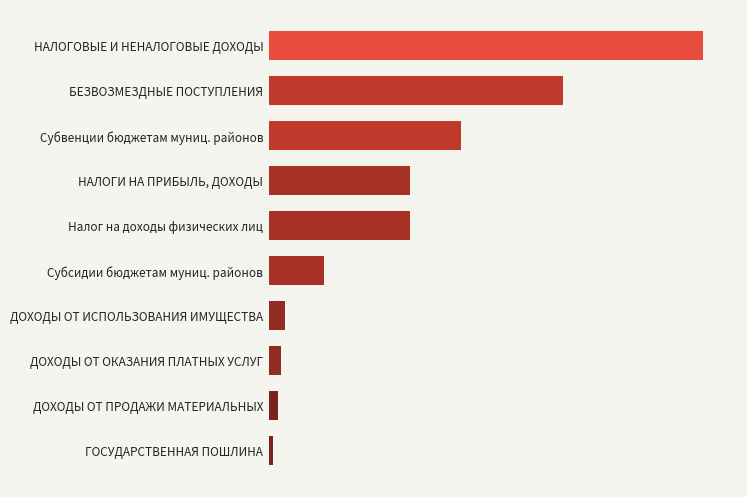

What is the difference between the maximum and minimum values?

444617